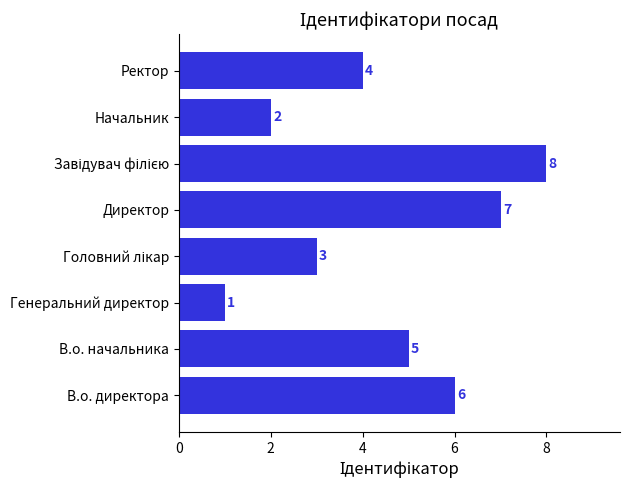

Are the bars horizontal?

Yes